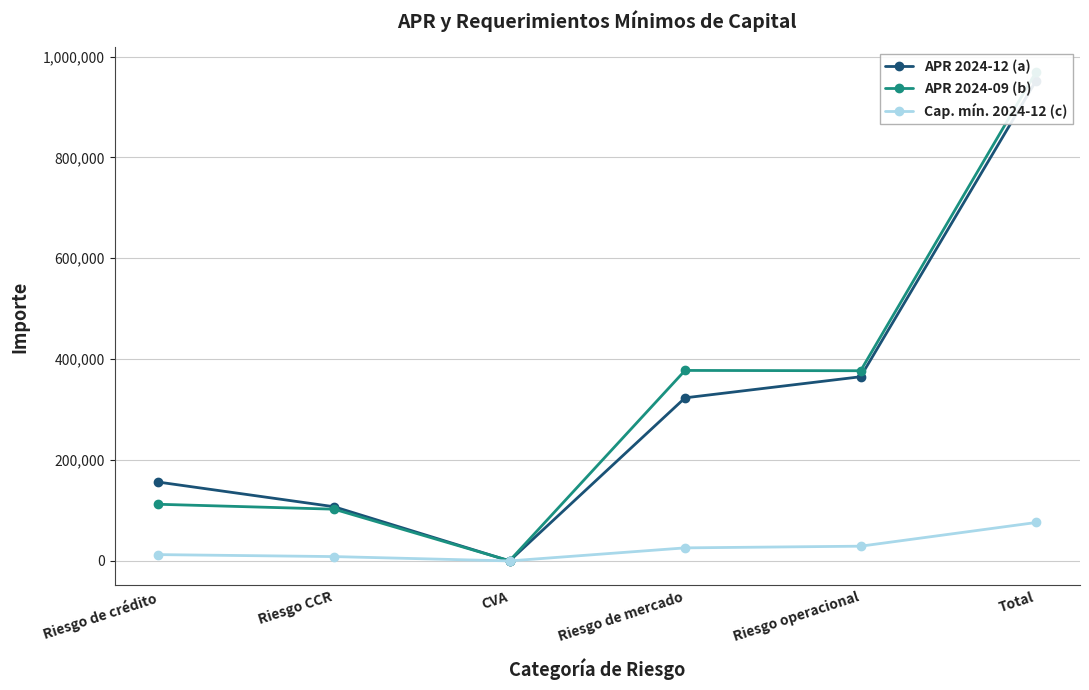

Is the value of APR 2024-09 (b) at Riesgo operacional greater than the value of APR 2024-12 (a) at Riesgo de mercado?

Yes